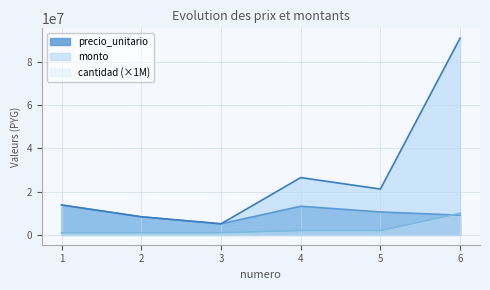

What is the difference between the maximum and minimum values in the cantidad series?

9000000